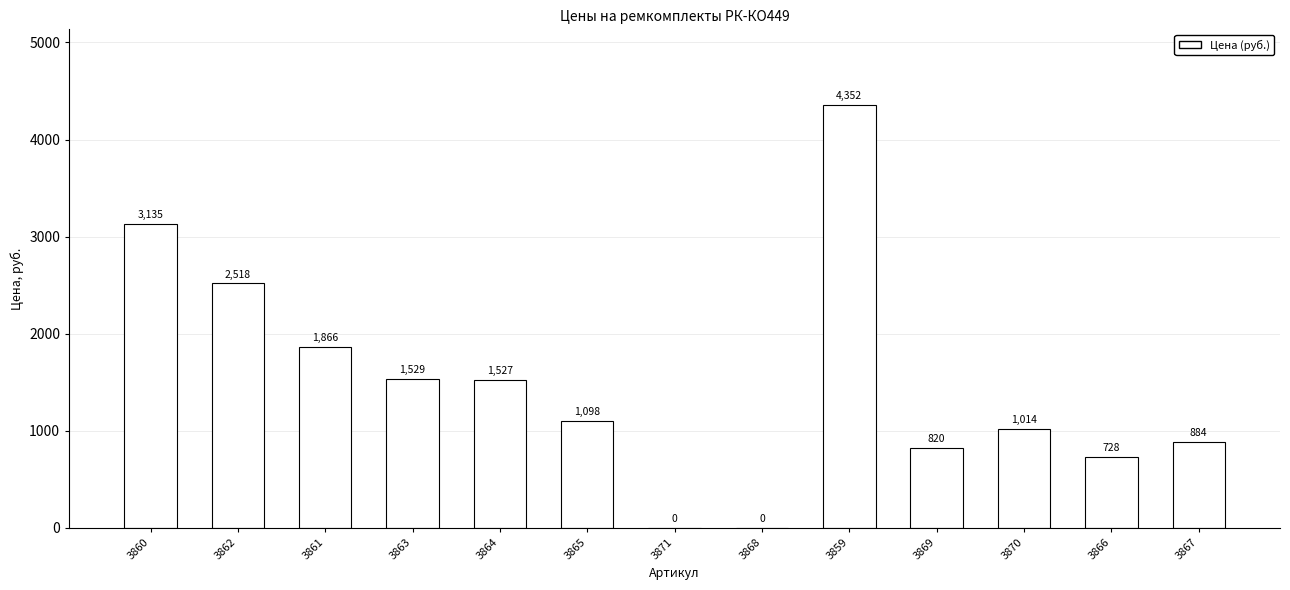

Are the bars horizontal?

No